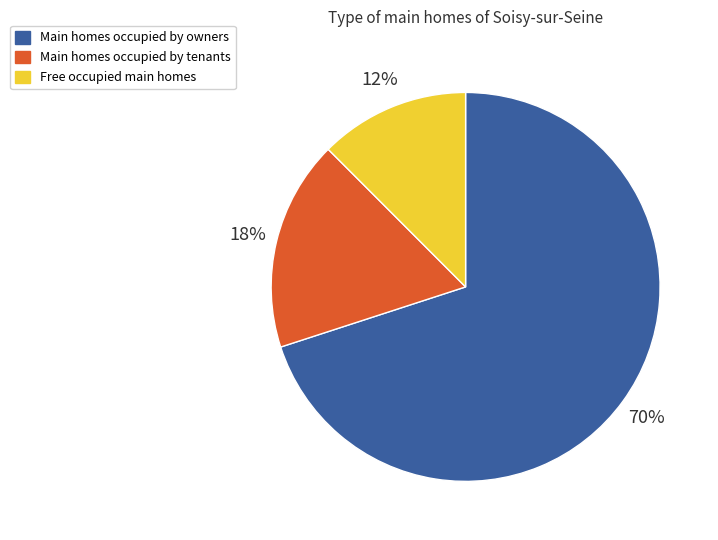

Does any single category account for the majority?

Yes